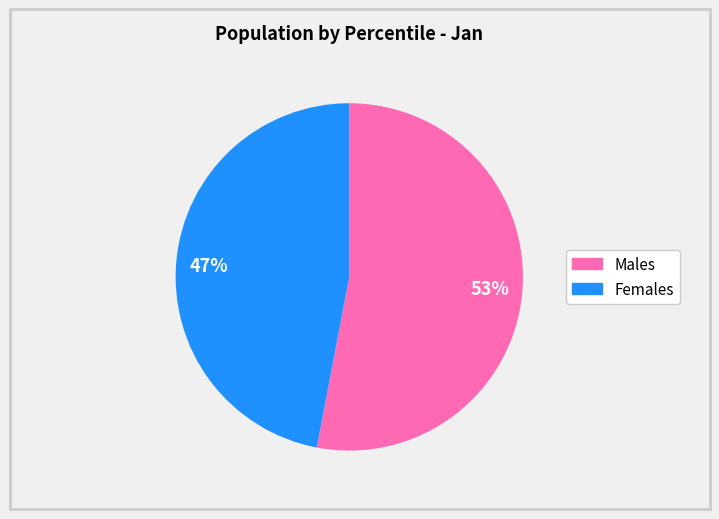

Count the number of slices in the pie.

2